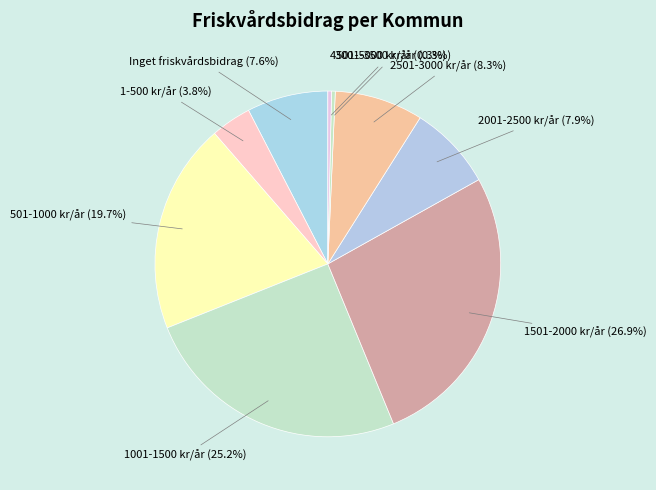

Which has a higher value, 2501-3000 kr/år or Inget friskvårdsbidrag?

2501-3000 kr/år